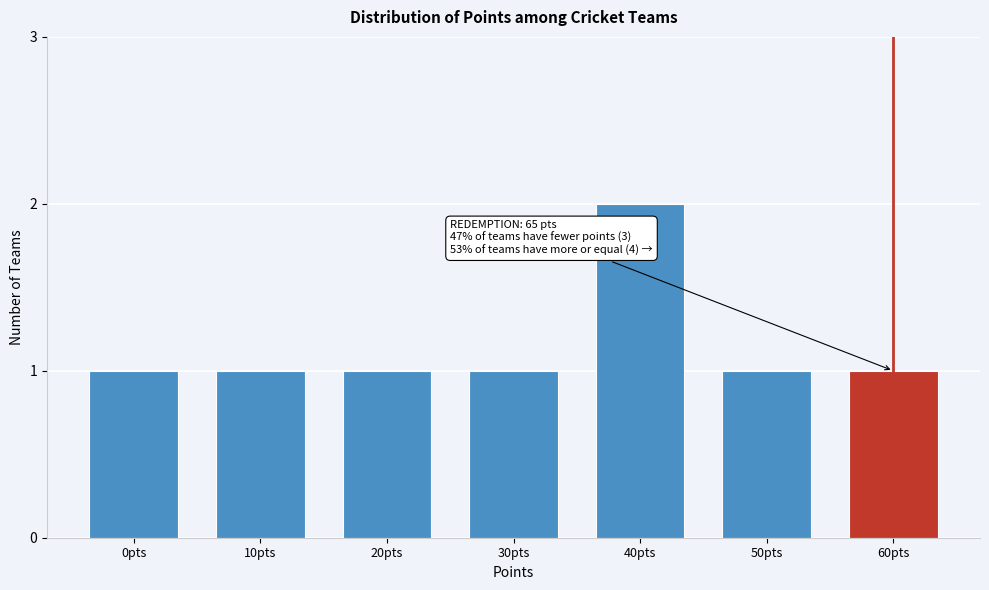

Reading left to right, list all the values displayed in this chart.

1	1	1	1	2	1	1